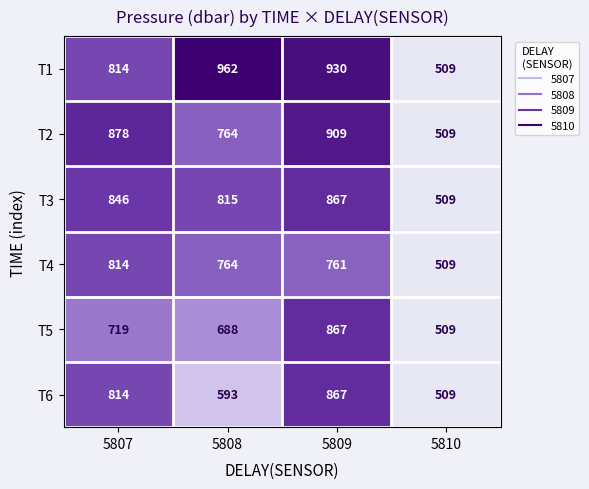

What is the sum of the T3 values at 5808 and 5810?

1324